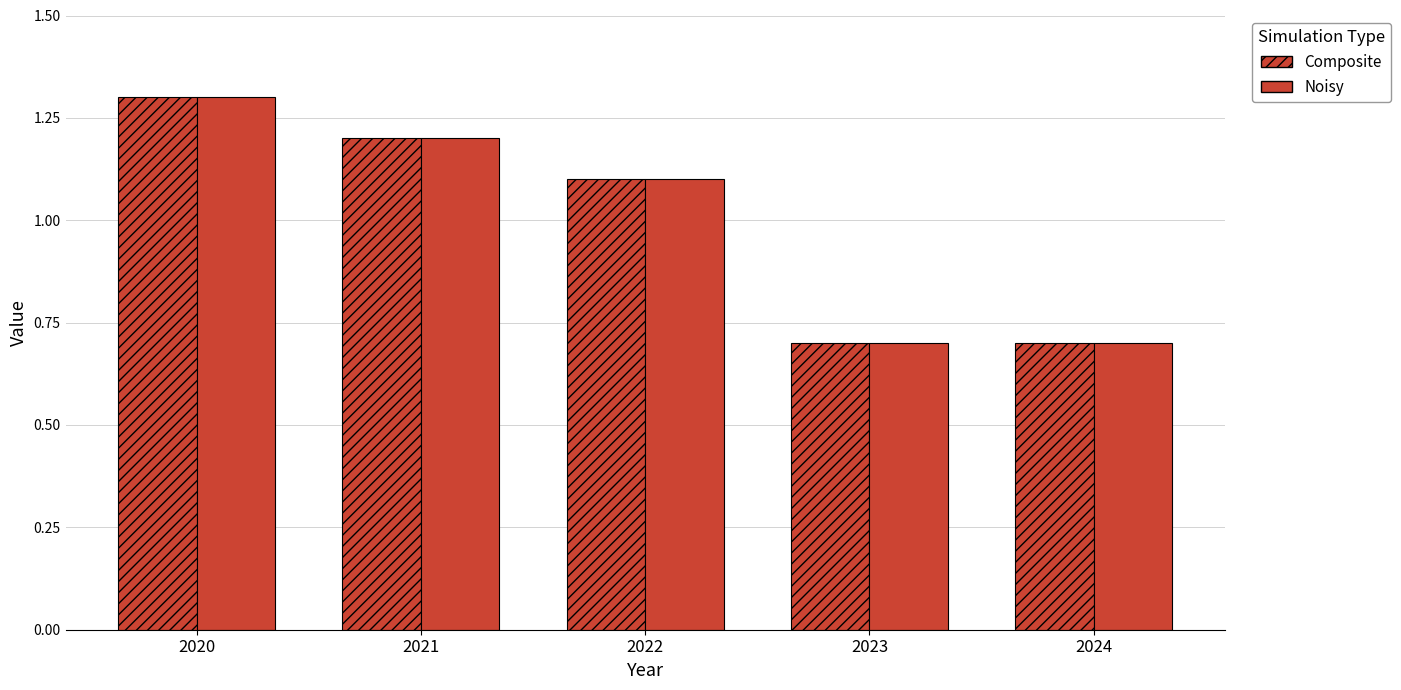

How many bars are there in total?

10